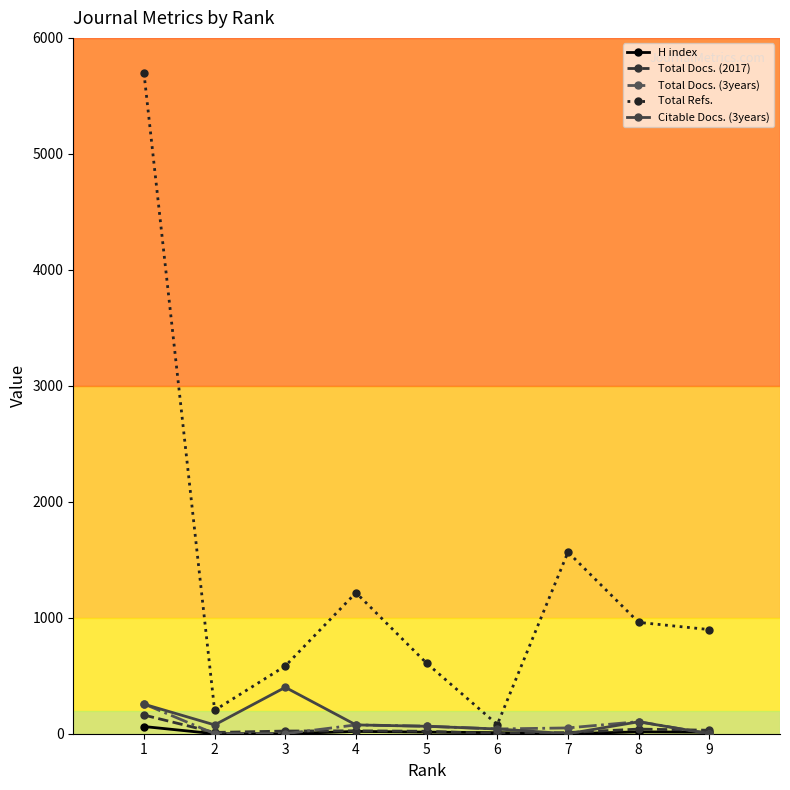

True or false: Total Refs. has more than 2 points higher than both neighbors.

False